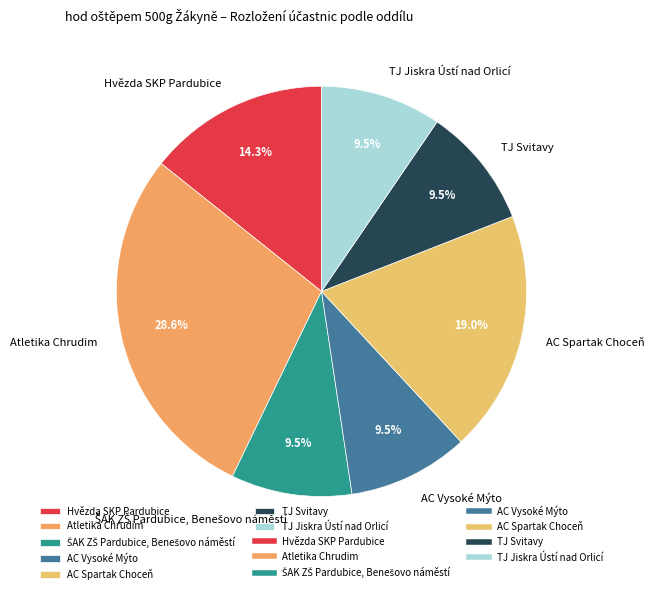

Is it true that Atletika Chrudim is 29% of the pie?

True